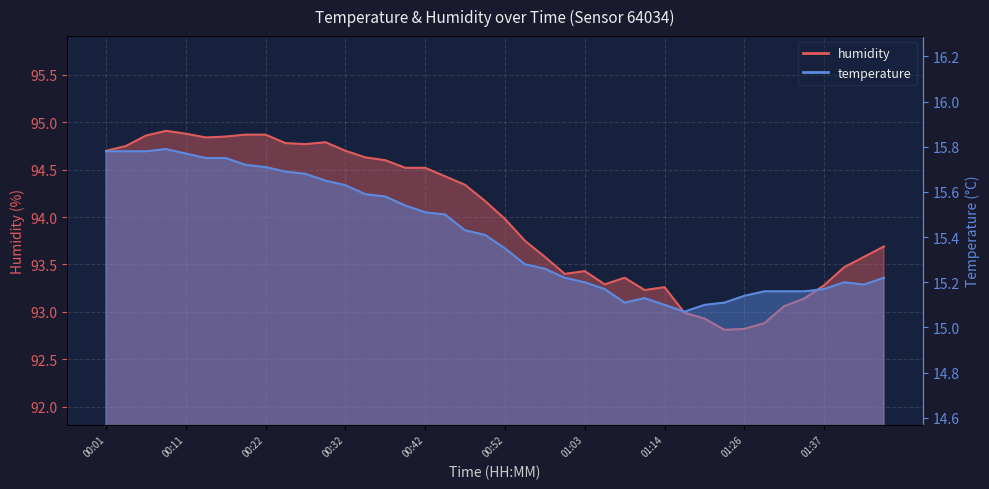

The humidity series shows 94.9 at 00:06. True or false?

True